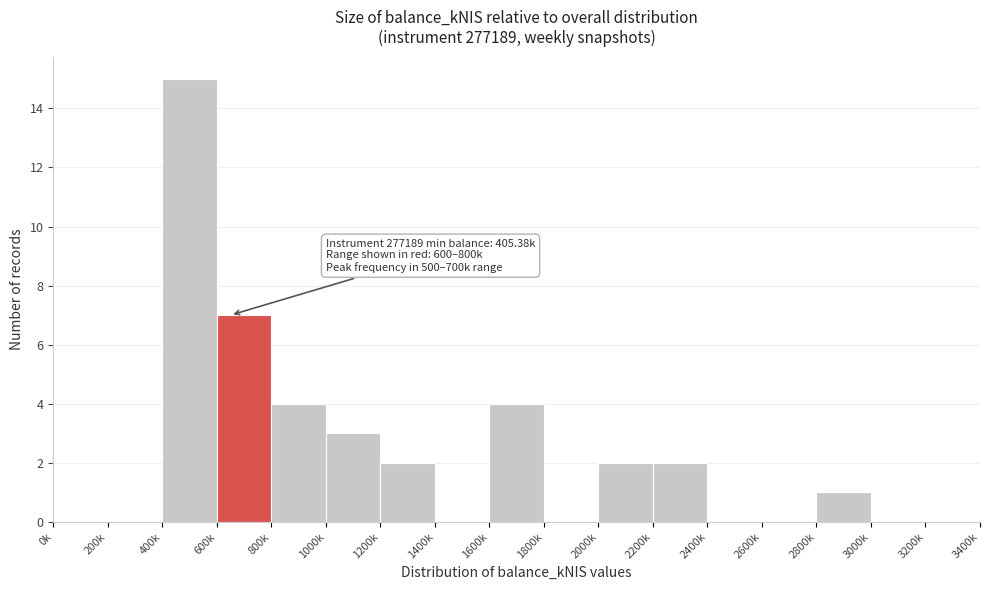

Reading left to right, extract all data points from this chart.

0k=0	200k=0	400k=15	600k=7	800k=4	1000k=3	1200k=2	1400k=0	1600k=4	1800k=0	2000k=2	2200k=2	2400k=0	2600k=0	2800k=1	3000k=0	3200k=0